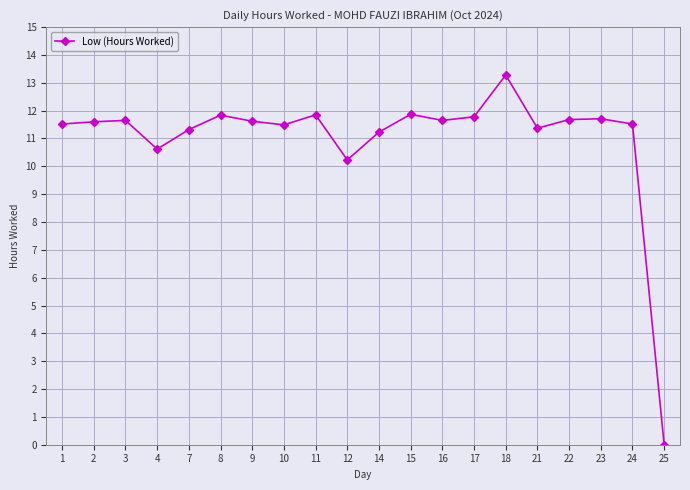

What is the value of the 14th point from the left?

11.8